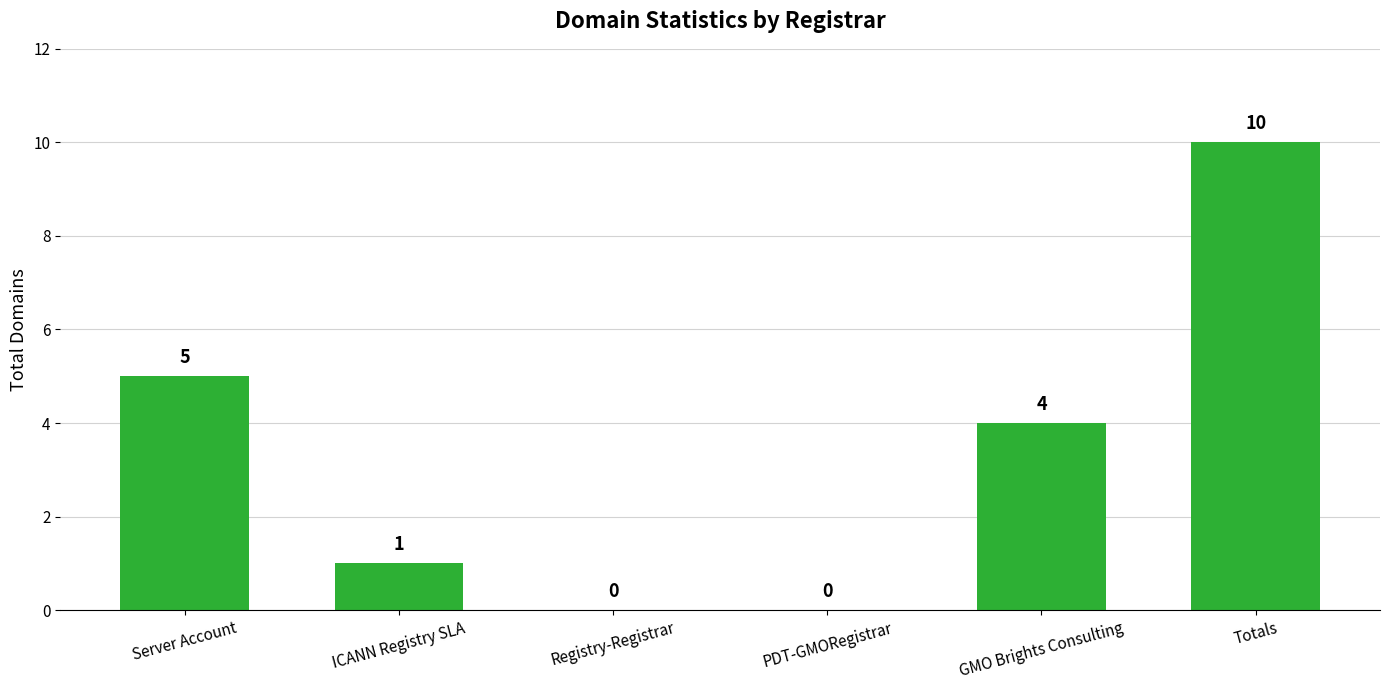

Are the bars grouped side by side (vs. stacked)?

No